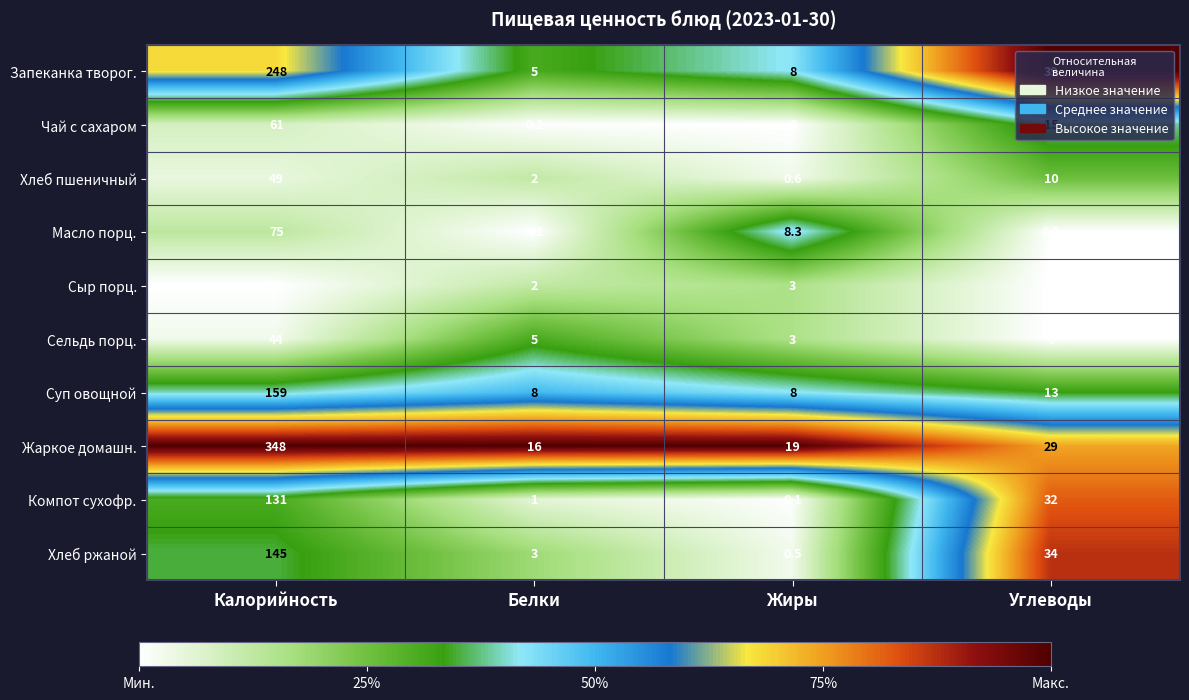

What is the sum of all Суп овощной values?

188.0